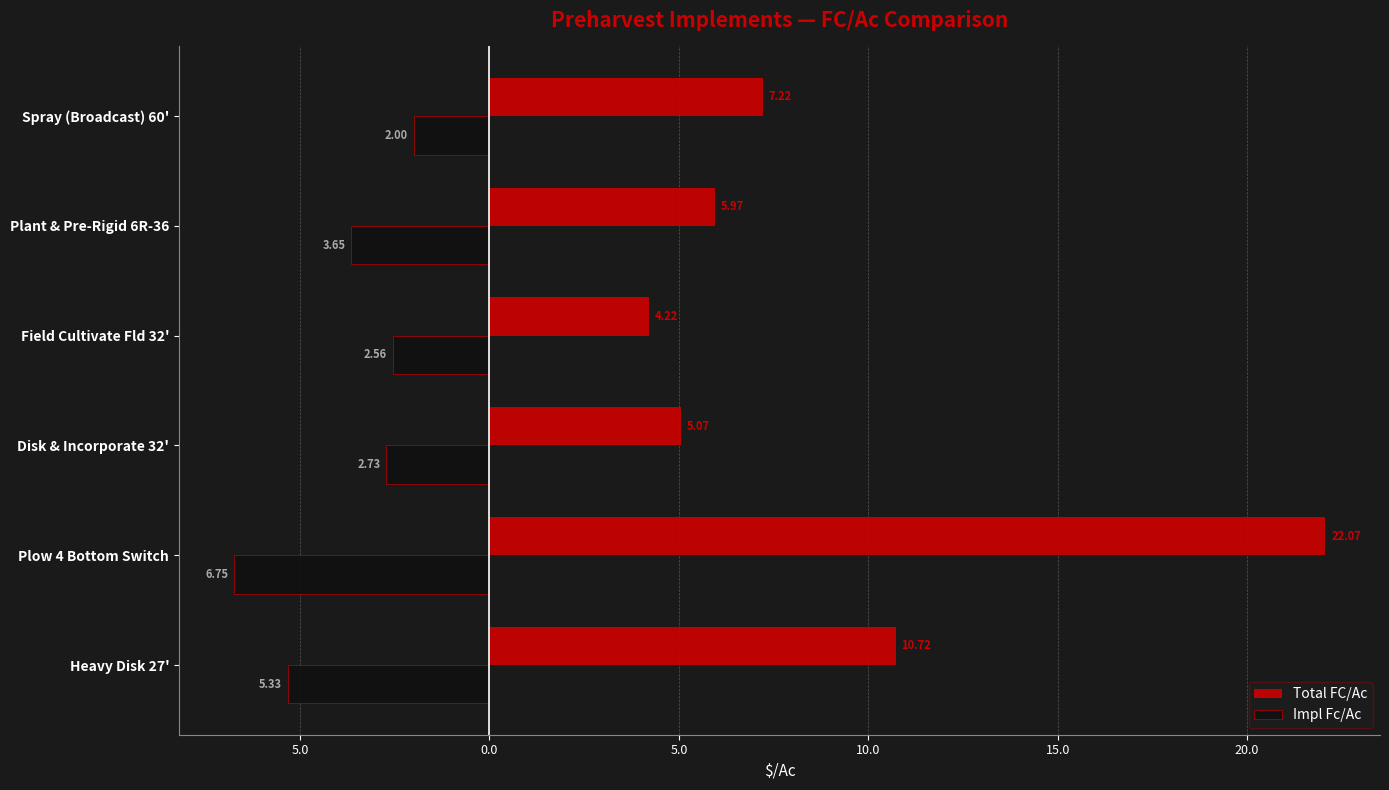

What are all the series names shown in the legend?

Total FC/Ac, Impl Fc/Ac